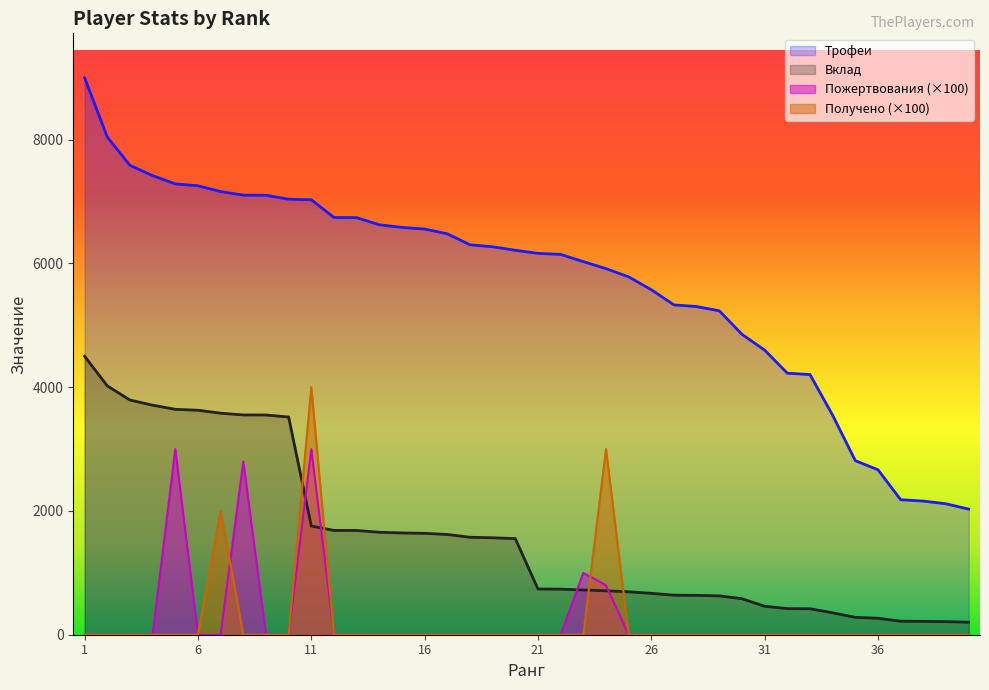

What is the spread (max minus min) of values at 27?

5331